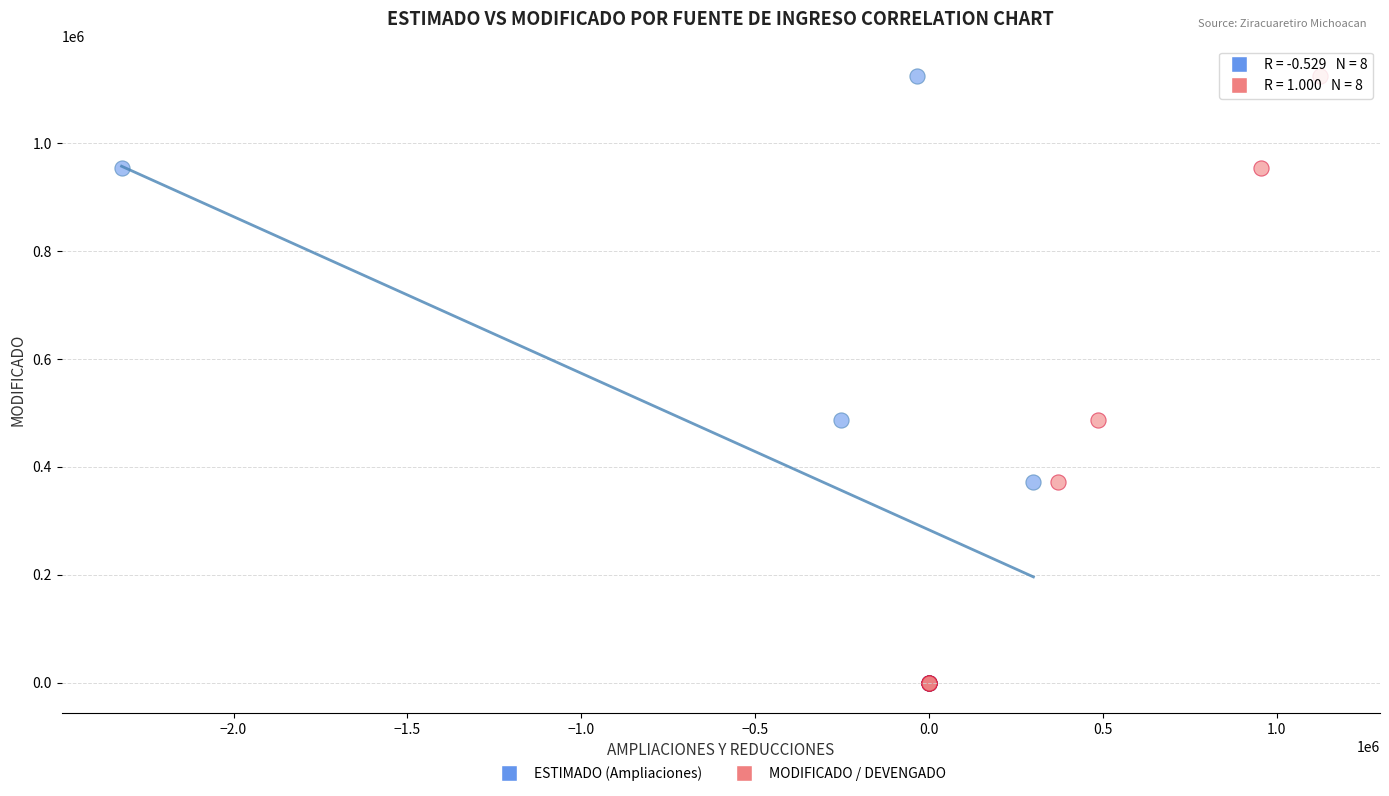

What are all the series names shown in the legend?

ESTIMADO (Ampliaciones), MODIFICADO / DEVENGADO